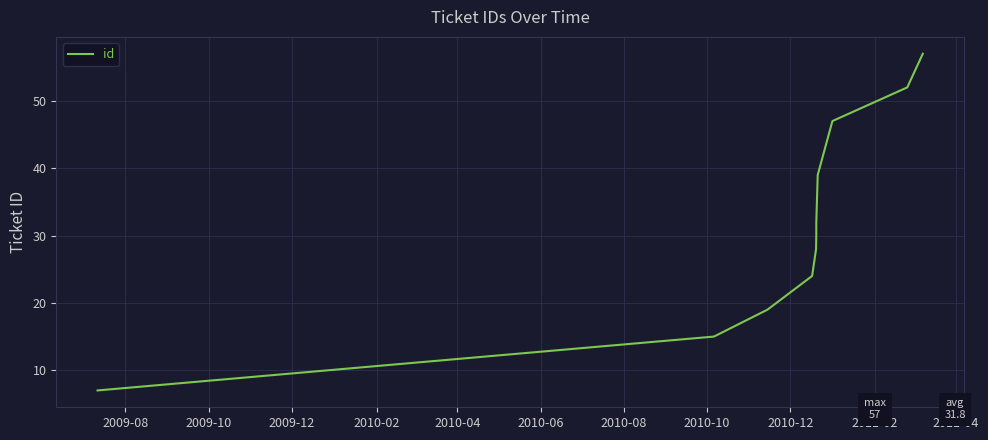

What is the difference between the maximum and minimum values?

50